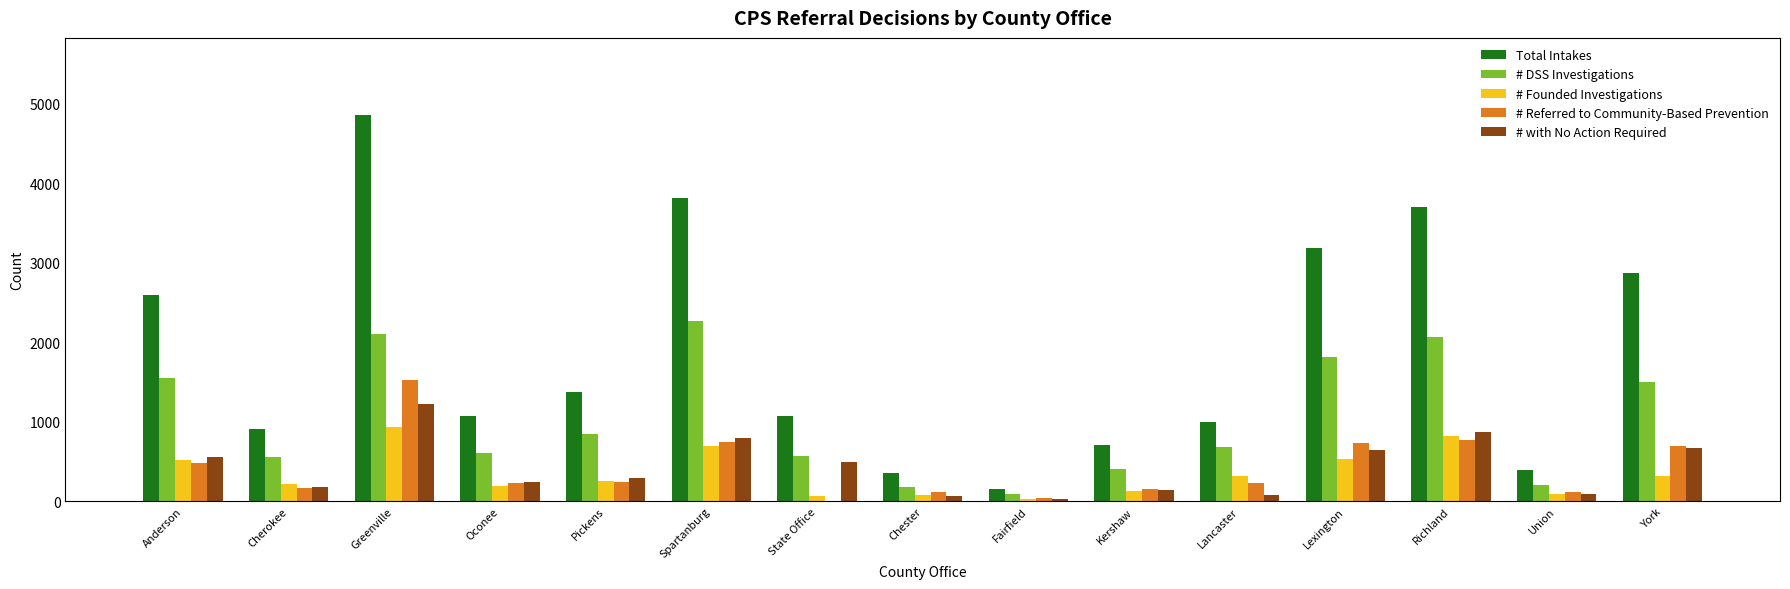

At which category is the sum across all series the highest?

Greenville